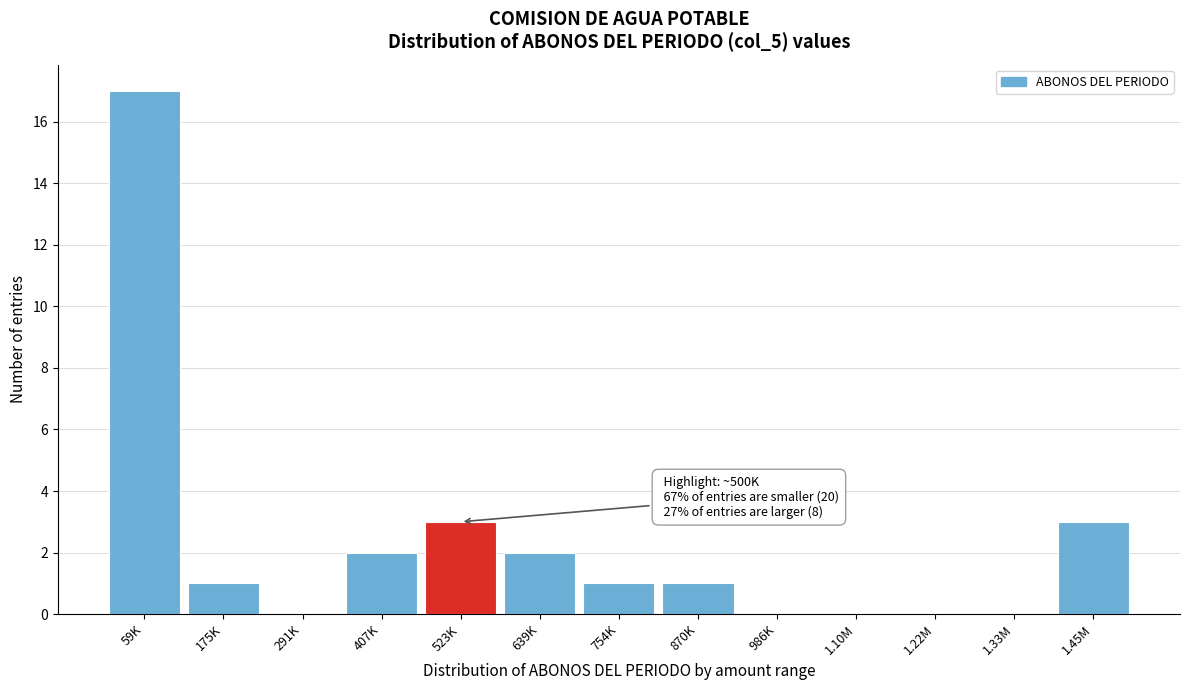

Reading left to right, what are all the values shown in this chart?

59K=17	175K=1	291K=0	407K=2	523K=3	639K=2	754K=1	870K=1	986K=0	1.10M=0	1.22M=0	1.33M=0	1.45M=3